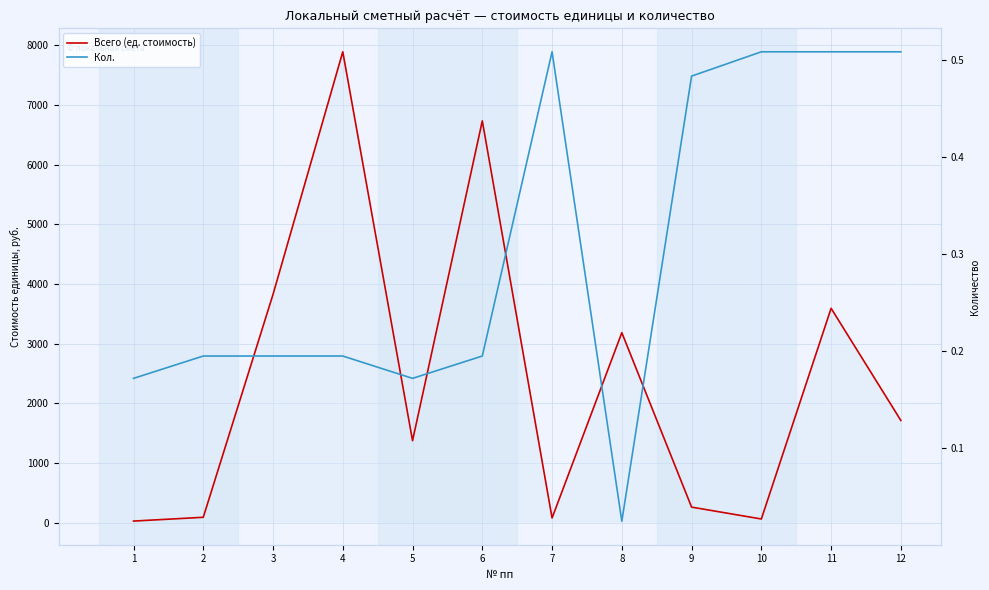

List the series in order of their peak value, highest first.

Всего (ед. стоимость), Кол.